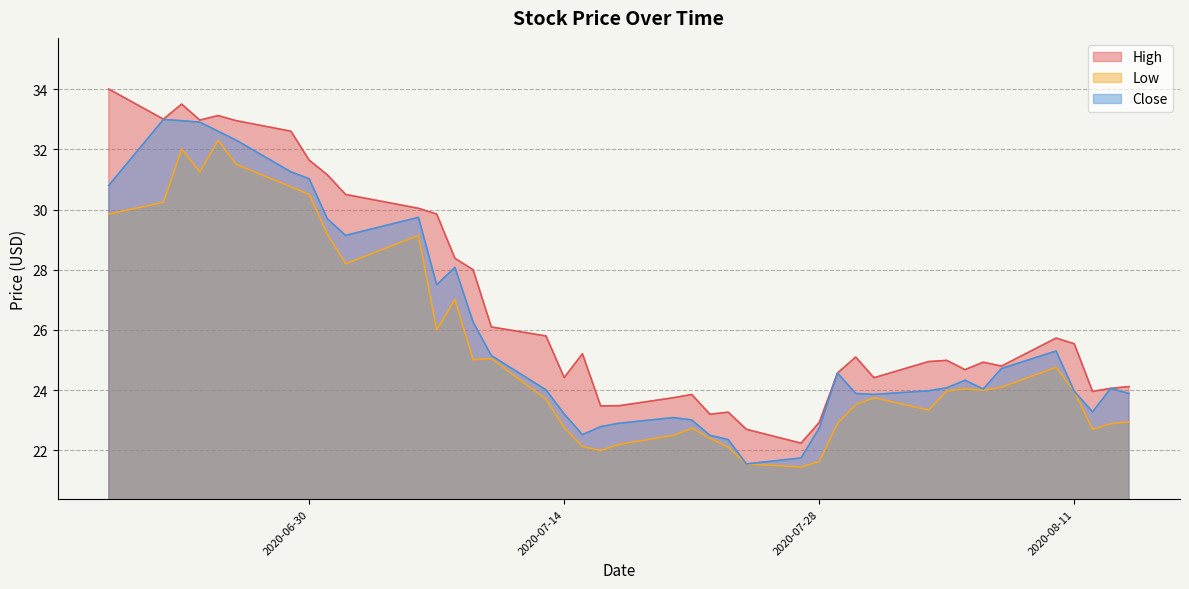

At which category does the chart reach its peak across all series?

2020-06-19